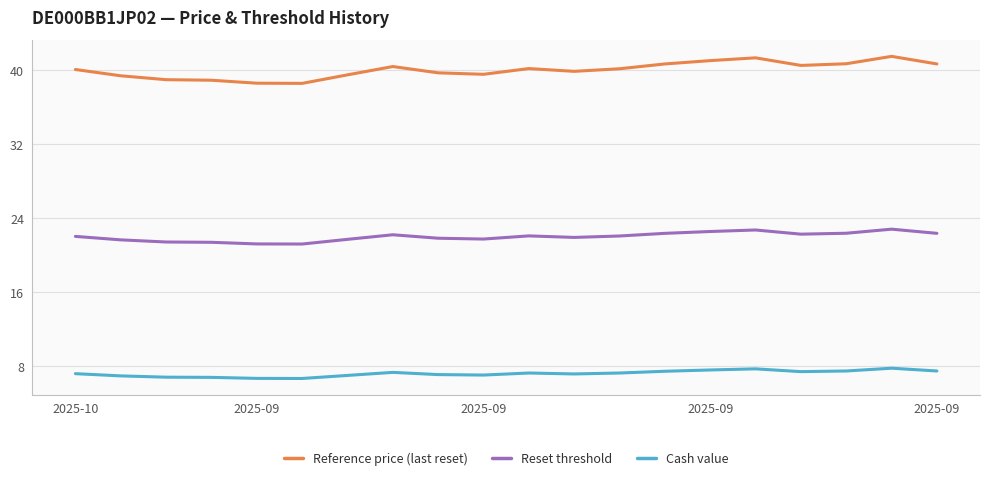

True or false: Cash value and Reference price (last reset) intersect in this chart.

False